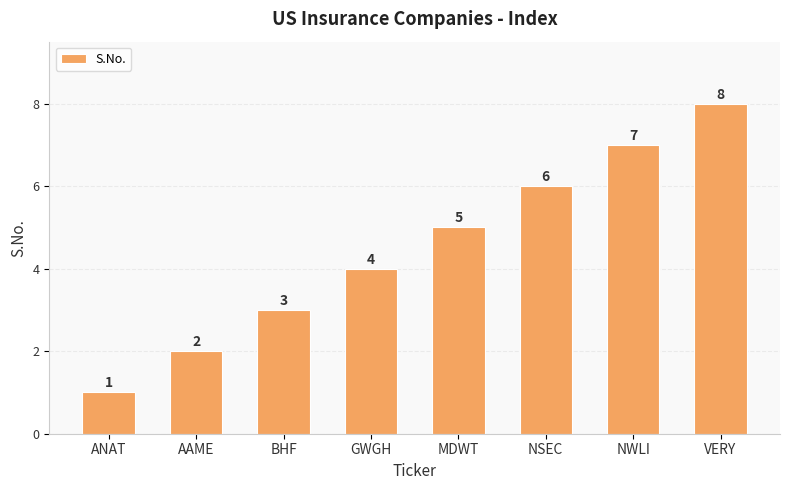

What is the change in value from AAME to NSEC?

+4